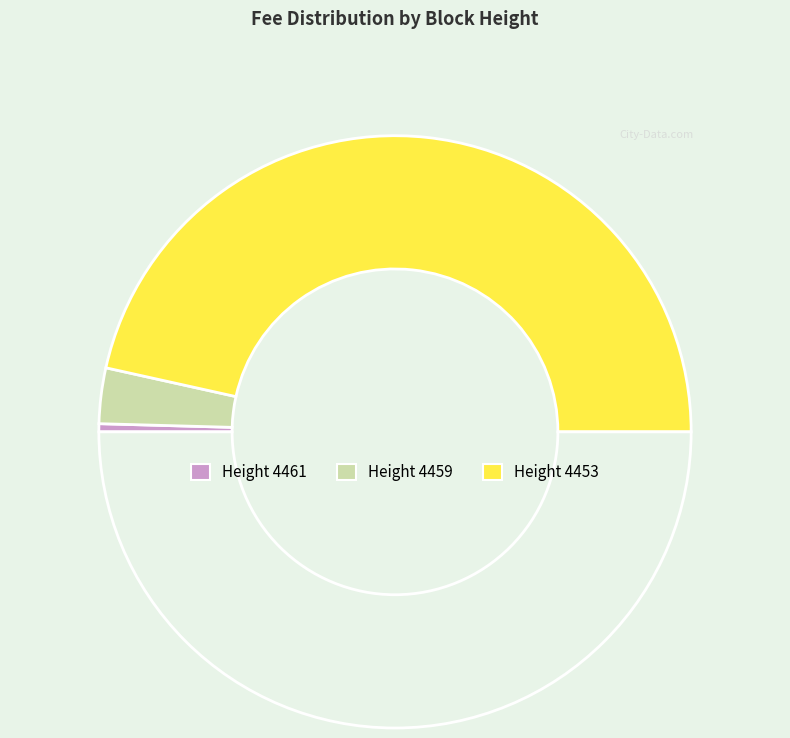

Count the number of slices in the pie.

4